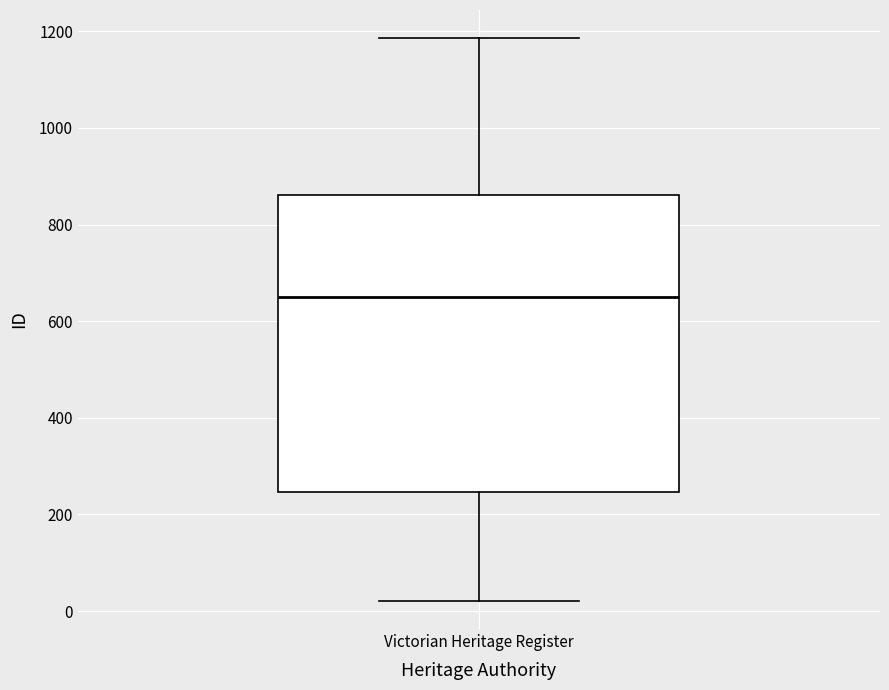

Transcribe this box plot: give where the median line is, the range the box spans, and where the two whiskers end, as read against the y-axis. The values are not printed on the chart, so give them approximately, as read against the axis.

median 660, box 240 to 860, whiskers 20 to 1180